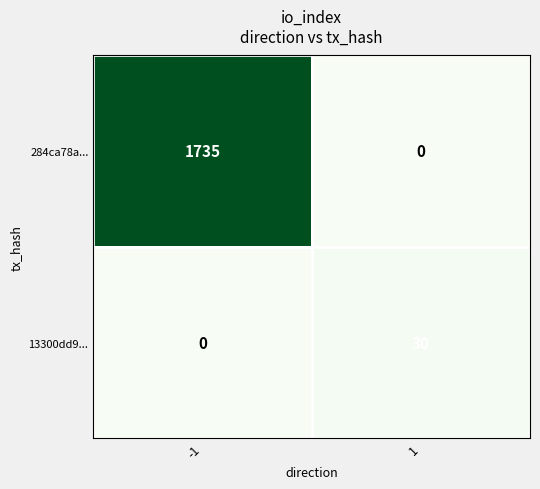

The 13300dd9... series shows 19 at -1. True or false?

False